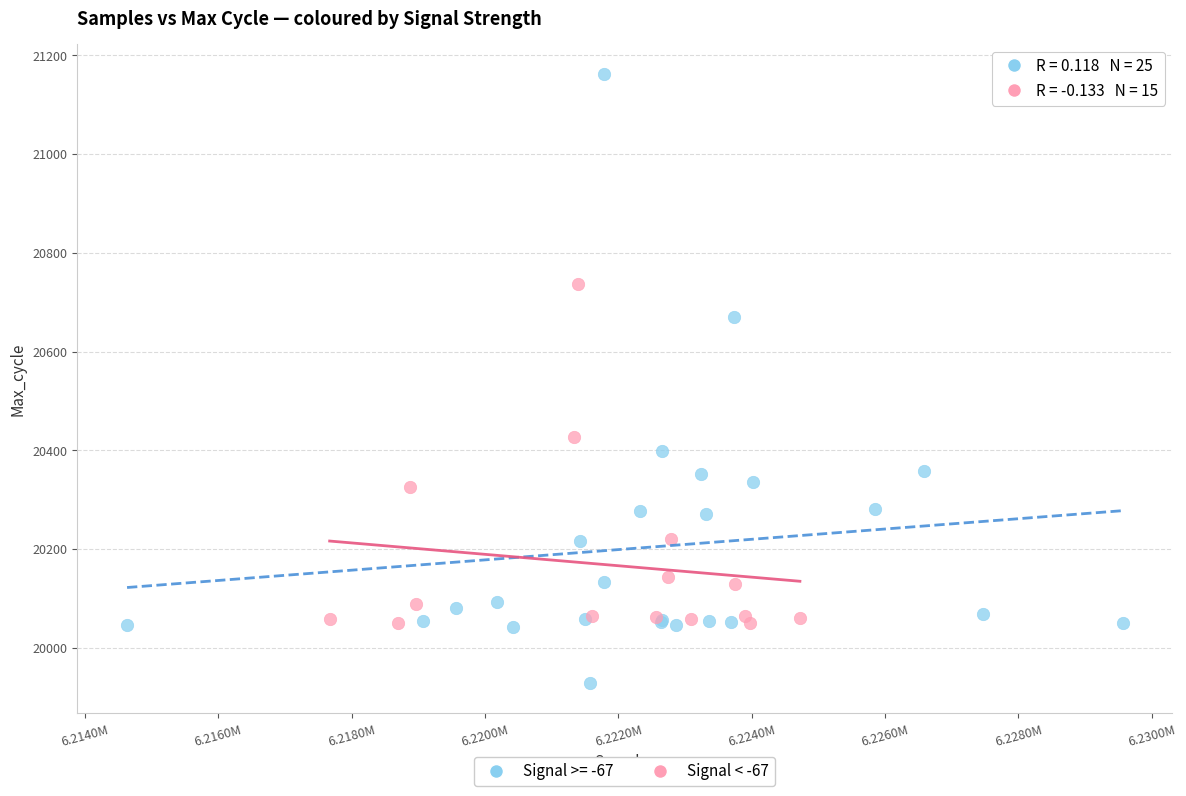

Which series has the largest Y range (max minus min)?

Signal >= -67